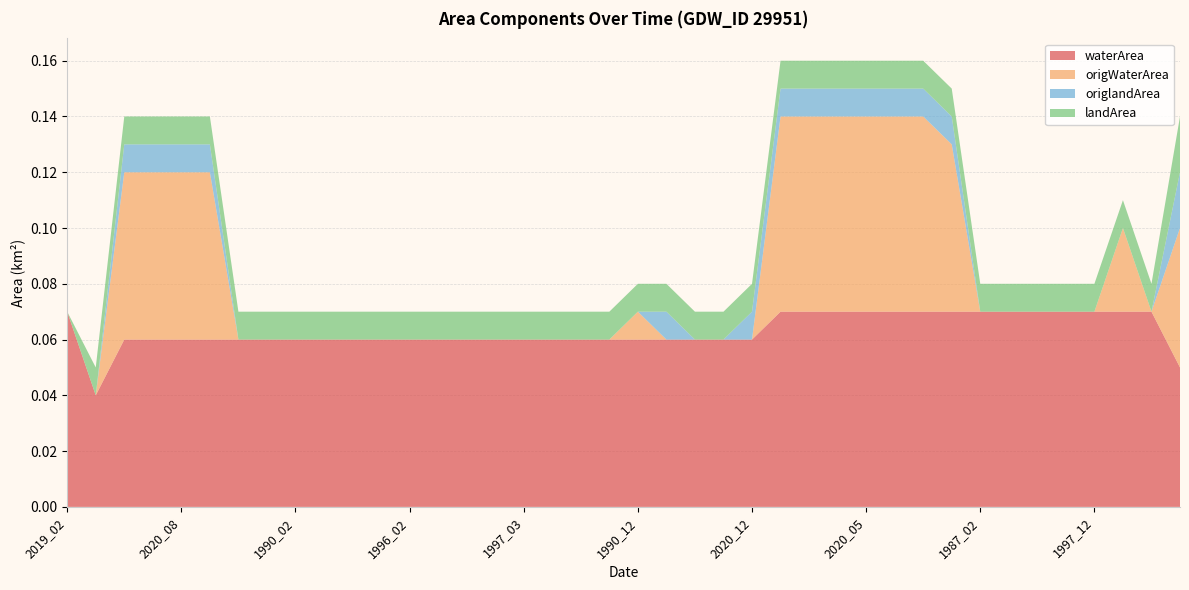

Reading right to left, list all the values displayed in this chart.

waterArea: 1987_08=0.1	1997_10=0.1	1997_08=0.1	1997_12=0.1	1997_07=0.1	1997_04=0.1	1987_06=0.1	1987_02=0.1	2019_12=0.1	2021_07=0.1	2020_10=0.1	2020_05=0.1	2020_02=0.1	2019_10=0.1	2019_09=0.1	2020_12=0.1	2020_03=0.1	2018_04=0.1	2019_04=0.1	1990_12=0.1	2021_03=0.1	2018_03=0.1	2018_02=0.1	1997_03=0.1	1996_08=0.1	1996_07=0.1	1996_04=0.1	1996_02=0.1	1990_10=0.1	1990_06=0.1	1990_03=0.1	1990_02=0.1	1990_01=0.1	1987_03=0.1	2021_09=0.1	2020_08=0.1	2020_07=0.1	2020_04=0.1	1996_03=0.0	2019_02=0.1
origWaterArea: 1987_08=0.1	1997_10=0.0	1997_08=0.0	1997_12=0.0	1997_07=0.0	1997_04=0.0	1987_06=0.0	1987_02=0.0	2019_12=0.1	2021_07=0.1	2020_10=0.1	2020_05=0.1	2020_02=0.1	2019_10=0.1	2019_09=0.1	2020_12=0.0	2020_03=0.0	2018_04=0.0	2019_04=0.0	1990_12=0.0	2021_03=0.0	2018_03=0.0	2018_02=0.0	1997_03=0.0	1996_08=0.0	1996_07=0.0	1996_04=0.0	1996_02=0.0	1990_10=0.0	1990_06=0.0	1990_03=0.0	1990_02=0.0	1990_01=0.0	1987_03=0.0	2021_09=0.1	2020_08=0.1	2020_07=0.1	2020_04=0.1	1996_03=0.0	2019_02=0.0
origlandArea: 1987_08=0.0	1997_10=0.0	1997_08=0.0	1997_12=0.0	1997_07=0.0	1997_04=0.0	1987_06=0.0	1987_02=0.0	2019_12=0.0	2021_07=0.0	2020_10=0.0	2020_05=0.0	2020_02=0.0	2019_10=0.0	2019_09=0.0	2020_12=0.0	2020_03=0.0	2018_04=0.0	2019_04=0.0	1990_12=0.0	2021_03=0.0	2018_03=0.0	2018_02=0.0	1997_03=0.0	1996_08=0.0	1996_07=0.0	1996_04=0.0	1996_02=0.0	1990_10=0.0	1990_06=0.0	1990_03=0.0	1990_02=0.0	1990_01=0.0	1987_03=0.0	2021_09=0.0	2020_08=0.0	2020_07=0.0	2020_04=0.0	1996_03=0.0	2019_02=0.0
landArea: 1987_08=0.0	1997_10=0.0	1997_08=0.0	1997_12=0.0	1997_07=0.0	1997_04=0.0	1987_06=0.0	1987_02=0.0	2019_12=0.0	2021_07=0.0	2020_10=0.0	2020_05=0.0	2020_02=0.0	2019_10=0.0	2019_09=0.0	2020_12=0.0	2020_03=0.0	2018_04=0.0	2019_04=0.0	1990_12=0.0	2021_03=0.0	2018_03=0.0	2018_02=0.0	1997_03=0.0	1996_08=0.0	1996_07=0.0	1996_04=0.0	1996_02=0.0	1990_10=0.0	1990_06=0.0	1990_03=0.0	1990_02=0.0	1990_01=0.0	1987_03=0.0	2021_09=0.0	2020_08=0.0	2020_07=0.0	2020_04=0.0	1996_03=0.0	2019_02=0.0